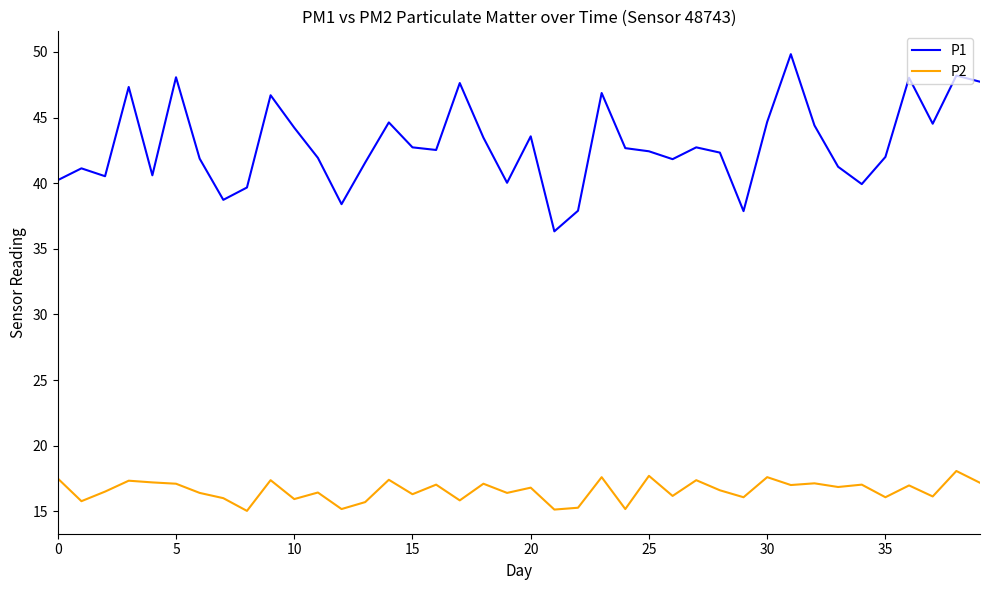

What is the minimum value shown in the chart?

15.0